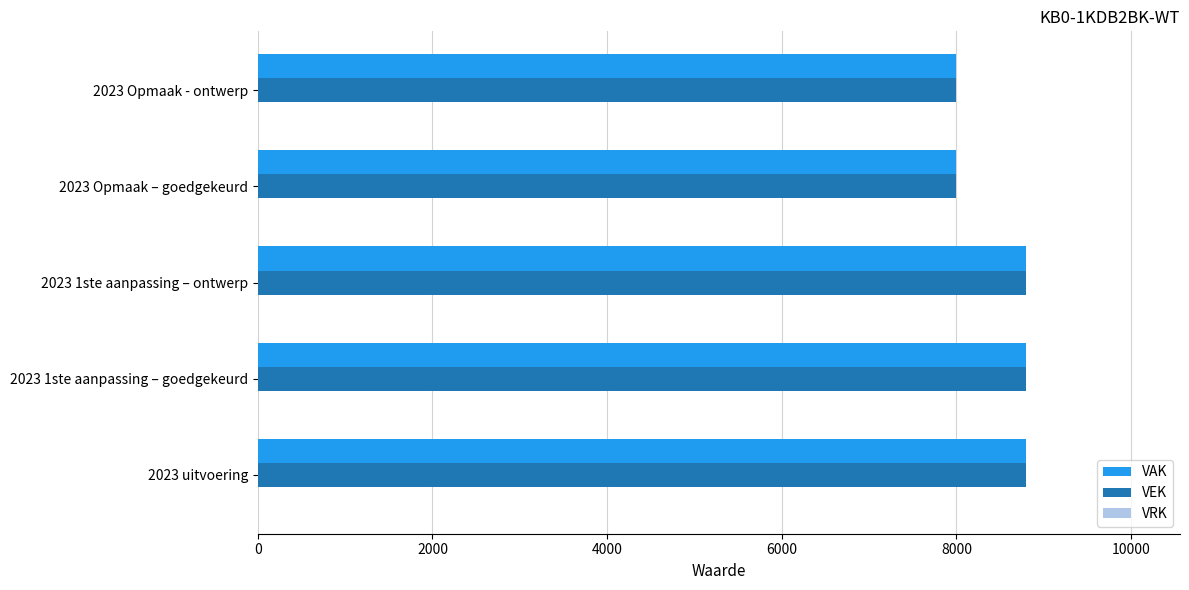

Is it true that VEK equals 8000 at 2023 Opmaak – goedgekeurd?

True